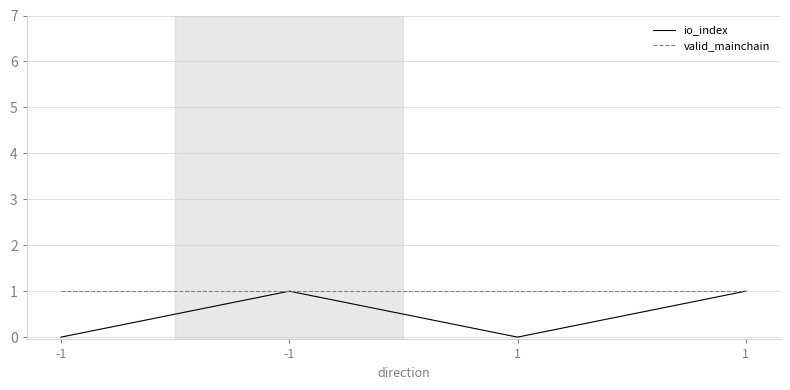

How many lines are shown in the chart?

2